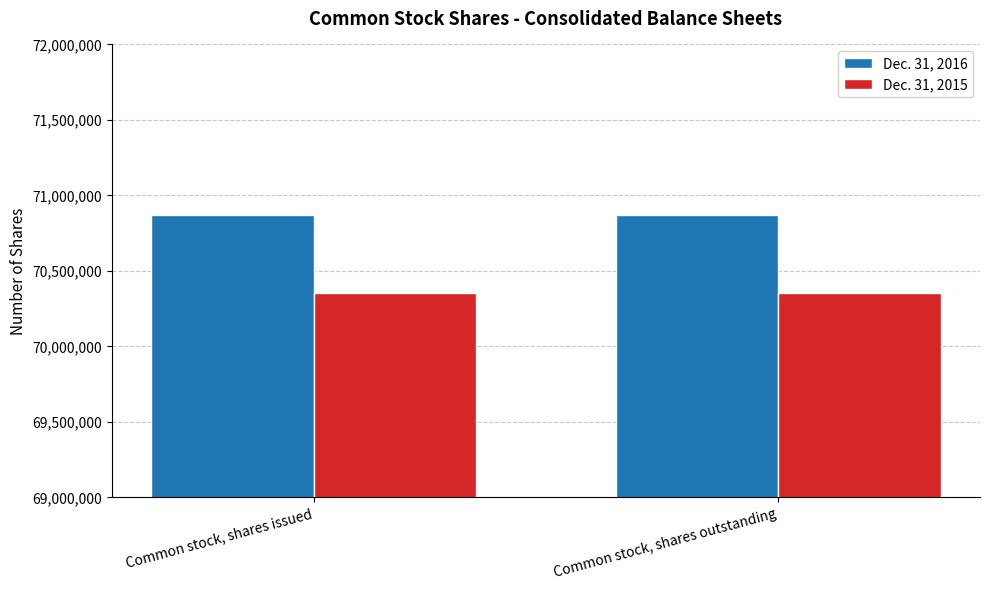

What is the average value of the Dec. 31, 2016 series?

70871902